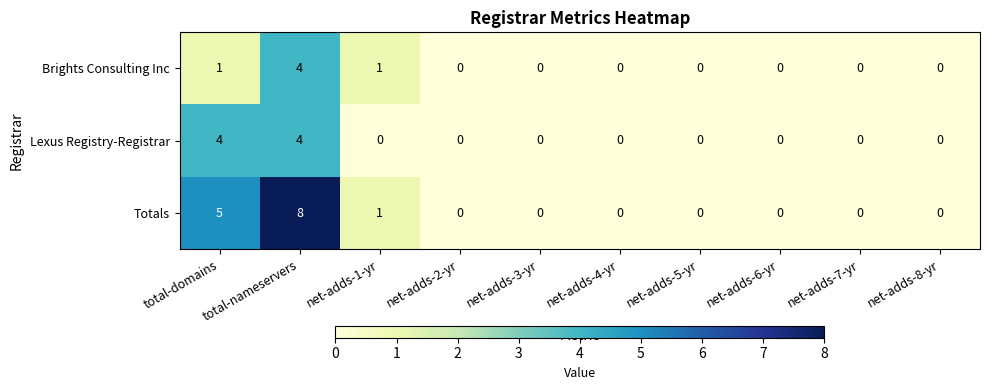

Count the Totals values in the range 0 to 1.

8